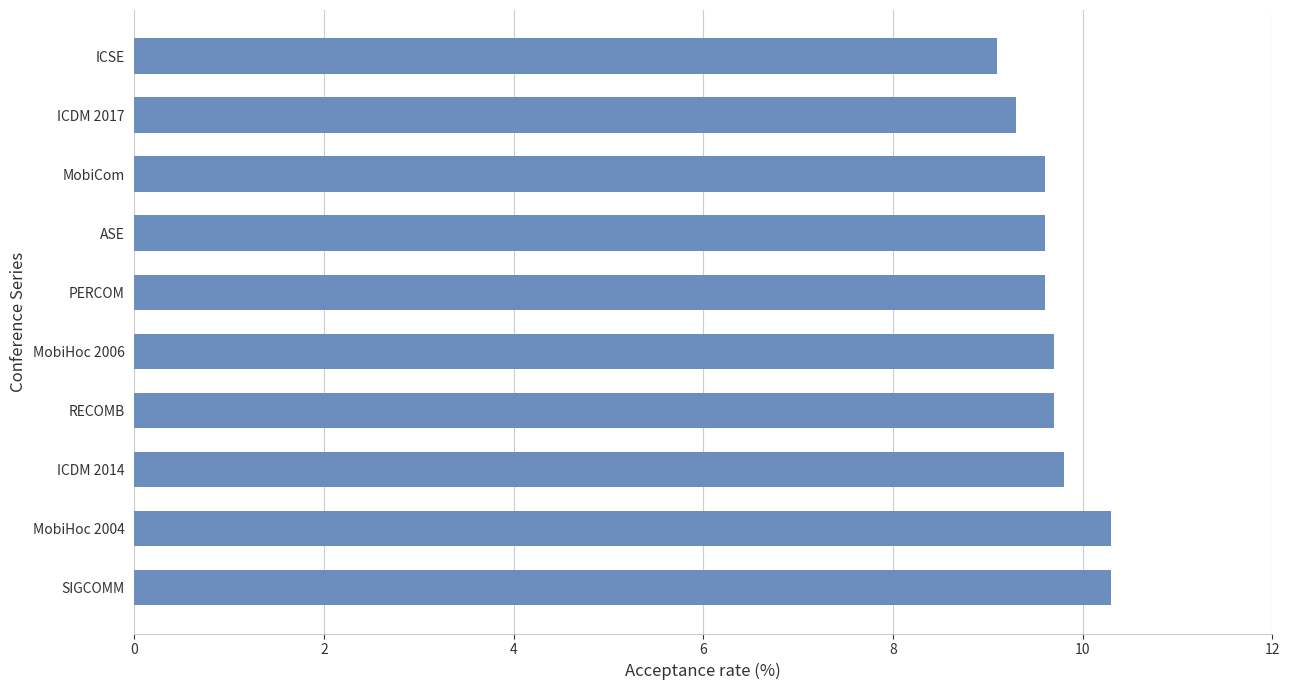

The chart shows a value of 9.7 at RECOMB. True or false?

True